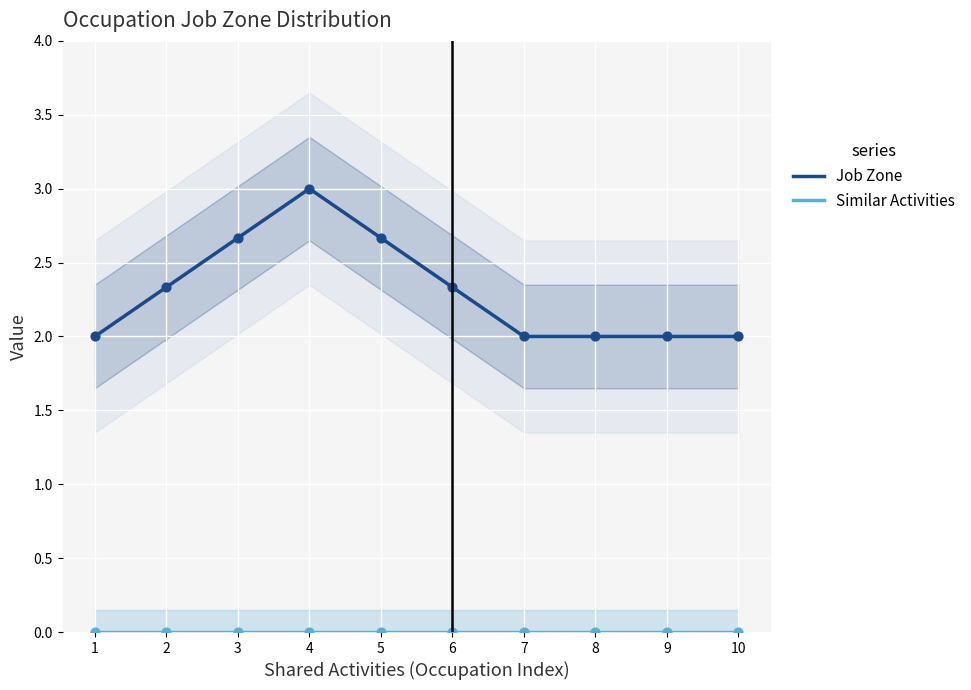

Which series contains the highest Y value?

Job Zone